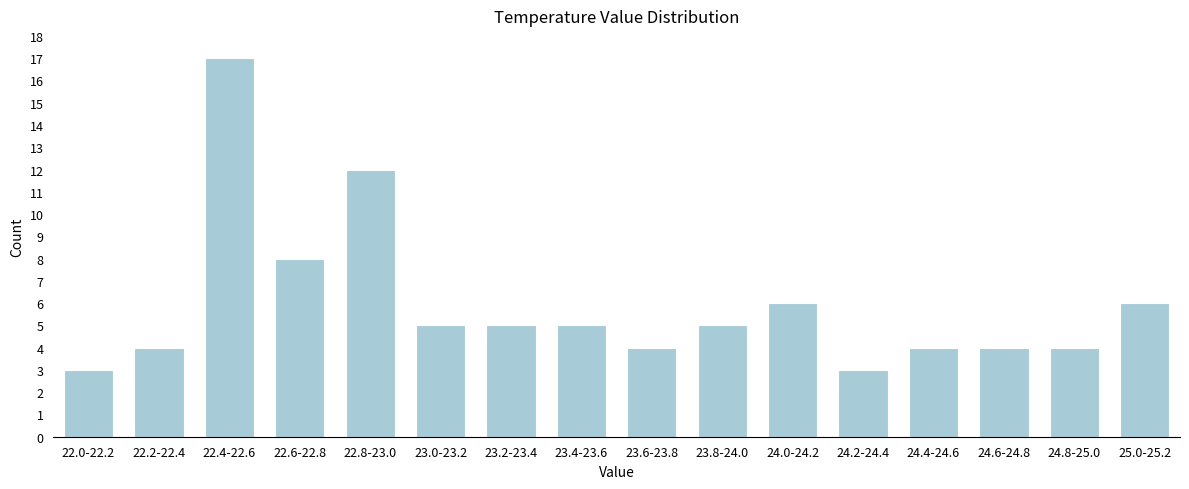

Reading left to right, list all the values displayed in this chart.

22.0-22.2=3	22.2-22.4=4	22.4-22.6=17	22.6-22.8=8	22.8-23.0=12	23.0-23.2=5	23.2-23.4=5	23.4-23.6=5	23.6-23.8=4	23.8-24.0=5	24.0-24.2=6	24.2-24.4=3	24.4-24.6=4	24.6-24.8=4	24.8-25.0=4	25.0-25.2=6